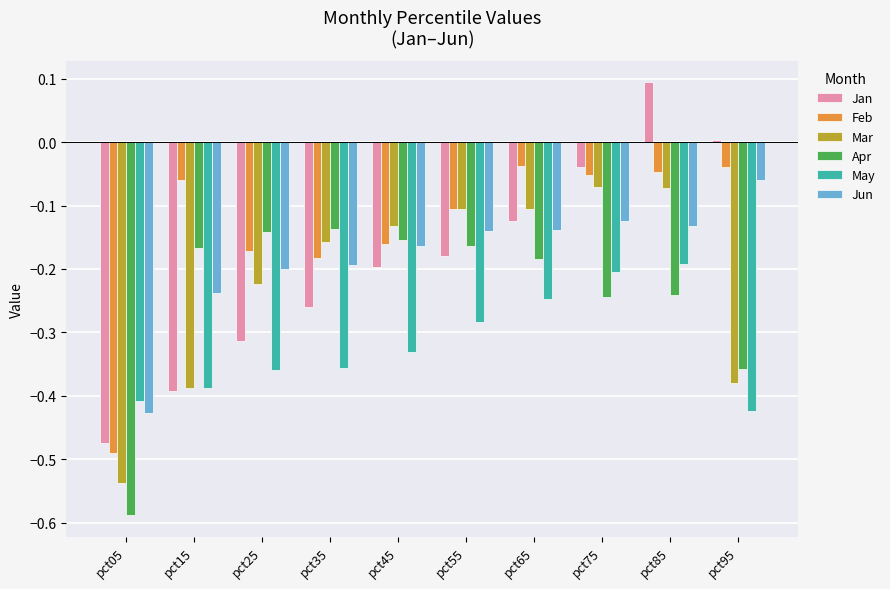

What is the difference between the Feb values at pct65 and pct35?

0.1